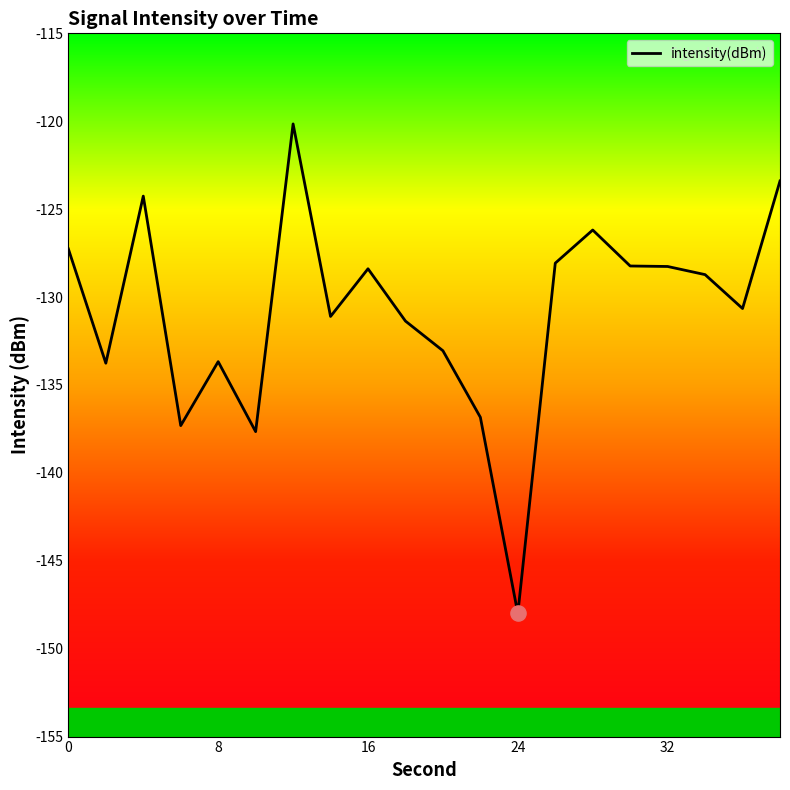

What is the difference between the maximum and minimum values?

27.8